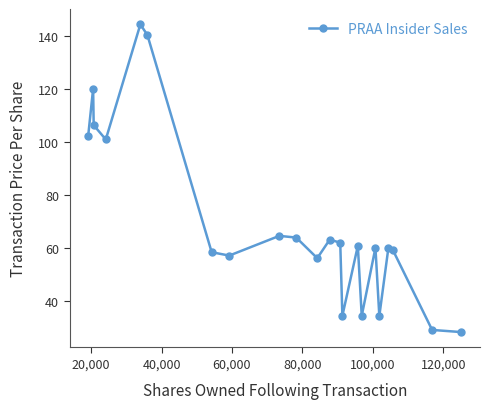

What is the maximum value shown in the chart?

144.3